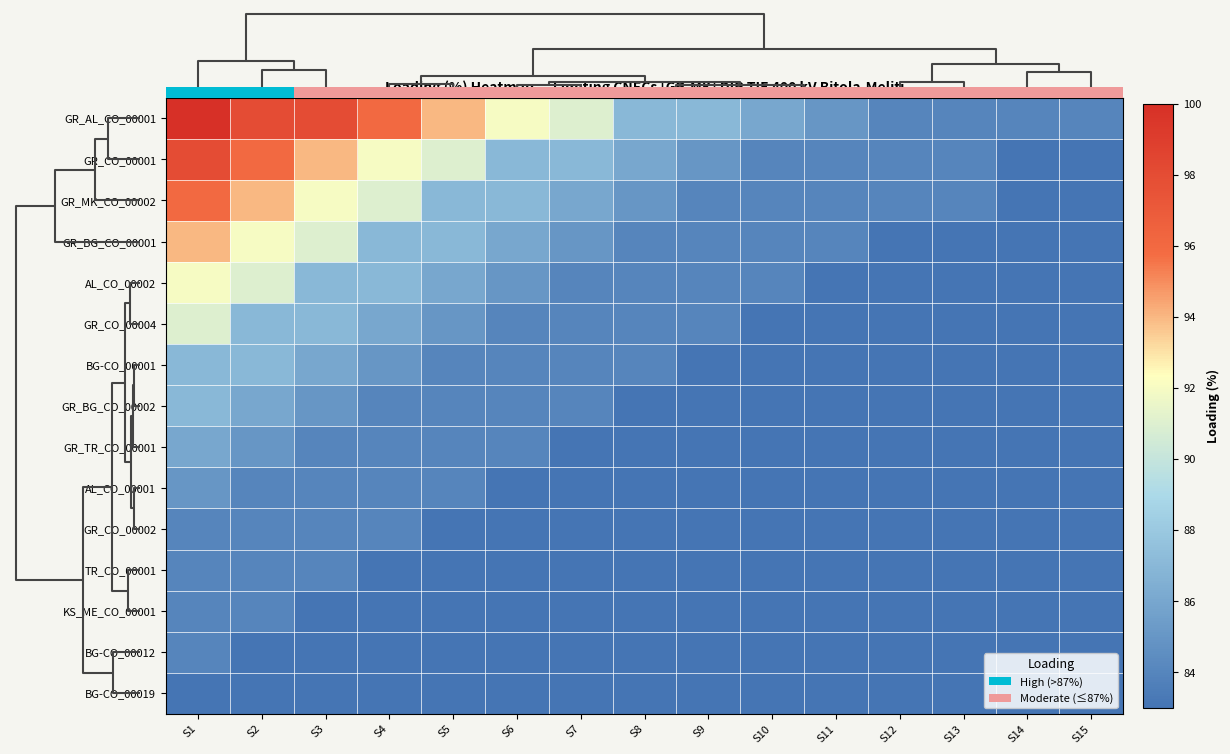

What is the greatest value displayed?

100